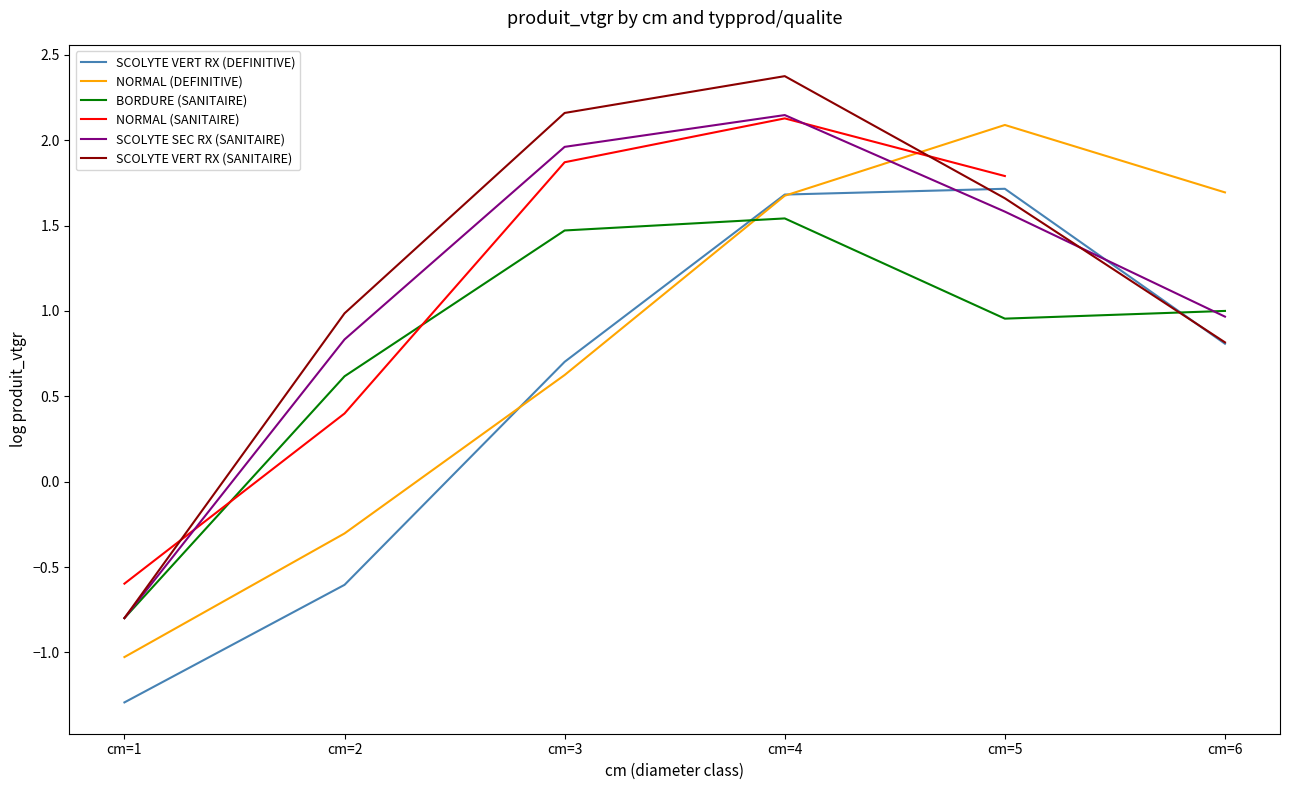

At which label does SCOLYTE SEC RX (SANITAIRE) first exceed 1?

cm=3